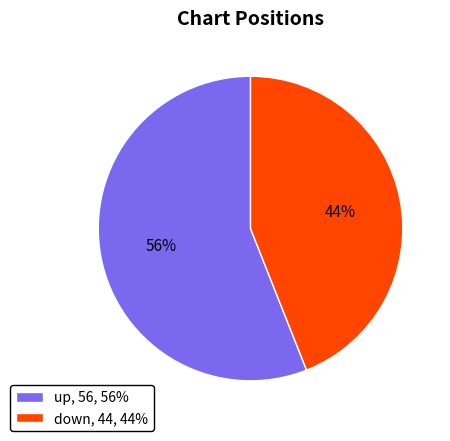

The down slice represents 44% of the pie. True or false?

True